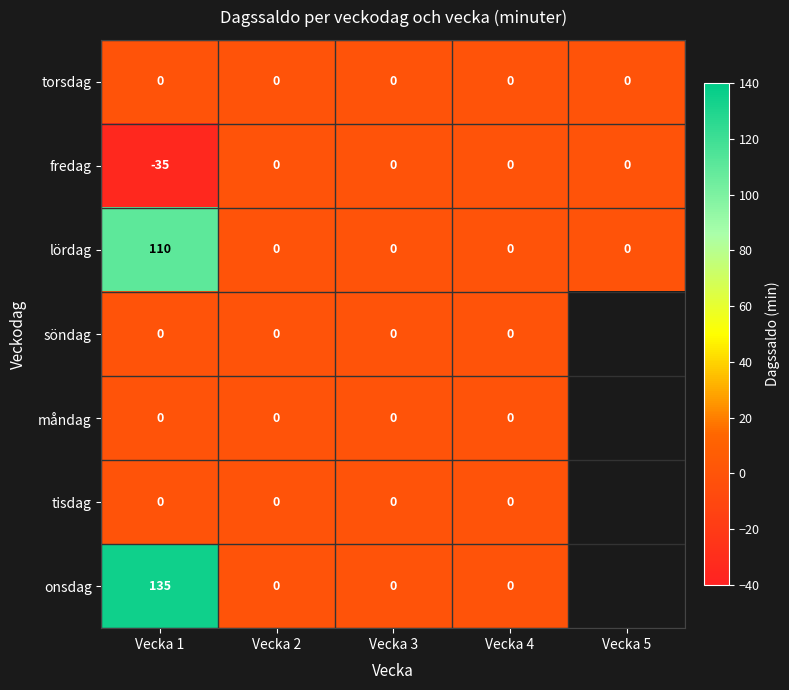

Is it true that torsdag equals 0 at Vecka 4?

True